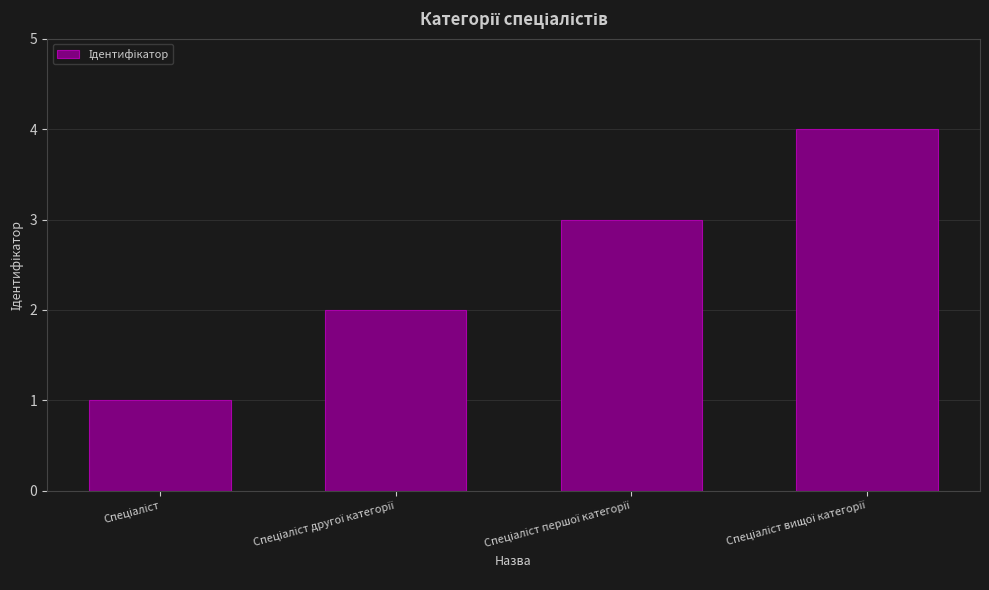

Count the number of data series in this chart.

1